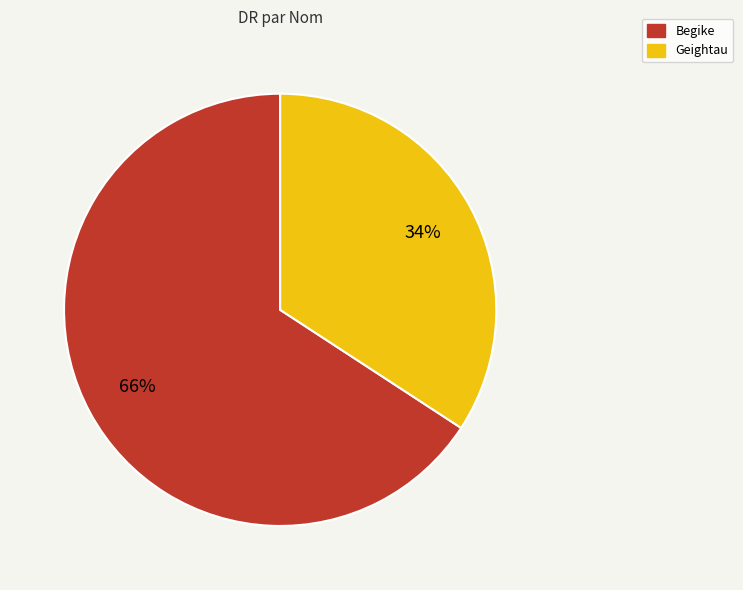

To the nearest percent, what is the difference between the Begike and Geightau slice percentages?

32%